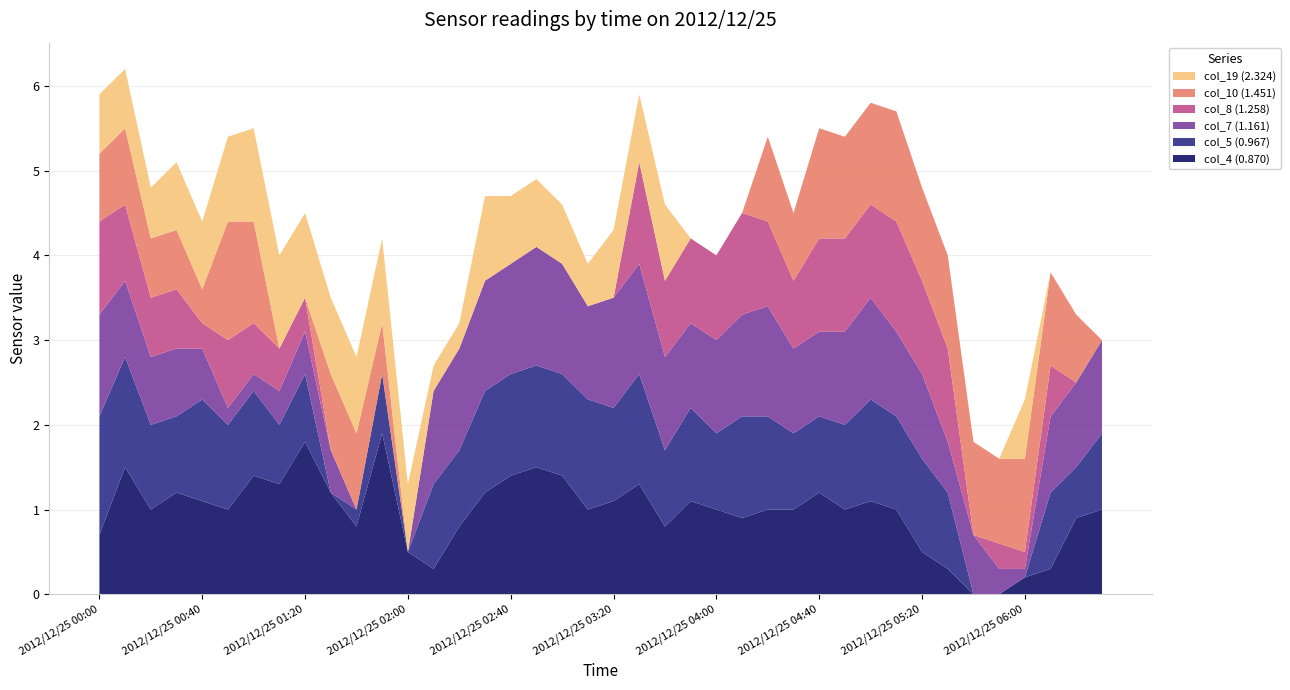

Reading left to right, what are all the values shown in this chart?

col_4 (0.870): 0.7	1.5	1.0	1.2	1.1	1.0	1.4	1.3	1.8	1.2	0.8	1.9	0.5	0.3	0.8	1.2	1.4	1.5	1.4	1.0	1.1	1.3	0.8	1.1	1.0	0.9	1.0	1.0	1.2	1.0	1.1	1.0	0.5	0.3	0.0	0.0	0.2	0.3	0.9	1.0
col_5 (0.967): 1.4	1.3	1.0	0.9	1.2	1.0	1.0	0.7	0.8	0.0	0.2	0.7	0.0	1.0	0.9	1.2	1.2	1.2	1.2	1.3	1.1	1.3	0.9	1.1	0.9	1.2	1.1	0.9	0.9	1.0	1.2	1.1	1.1	0.9	0.0	0.0	0.0	0.9	0.6	0.9
col_7 (1.161): 1.2	0.9	0.8	0.8	0.6	0.2	0.2	0.4	0.5	0.5	0.0	0.0	0.0	1.1	1.2	1.3	1.3	1.4	1.3	1.1	1.3	1.3	1.1	1.0	1.1	1.2	1.3	1.0	1.0	1.1	1.2	1.0	1.0	0.6	0.7	0.3	0.1	0.9	1.0	1.1
col_8 (1.258): 1.1	0.9	0.7	0.7	0.3	0.8	0.6	0.5	0.4	0.0	0.0	0.0	0.0	0.0	0.0	0.0	0.0	0.0	0.0	0.0	0.0	1.2	0.9	1.0	1.0	1.2	1.0	0.8	1.1	1.1	1.1	1.3	1.1	1.1	0.0	0.3	0.2	0.6	0.0	0.0
col_10 (1.451): 0.8	0.9	0.7	0.7	0.4	1.4	1.2	0.0	0.0	0.9	0.9	0.6	0.0	0.0	0.0	0.0	0.0	0.0	0.0	0.0	0.0	0.0	0.0	0.0	0.0	0.0	1.0	0.8	1.3	1.2	1.2	1.3	1.1	1.1	1.1	1.0	1.1	1.1	0.8	0.0
col_19 (2.324): 0.7	0.7	0.6	0.8	0.8	1.0	1.1	1.1	1.0	0.9	0.9	1.0	0.8	0.3	0.3	1.0	0.8	0.8	0.7	0.5	0.8	0.8	0.9	0.0	0.0	0.0	0.0	0.0	0.0	0.0	0.0	0.0	0.0	0.0	0.0	0.0	0.7	0.0	0.0	0.0